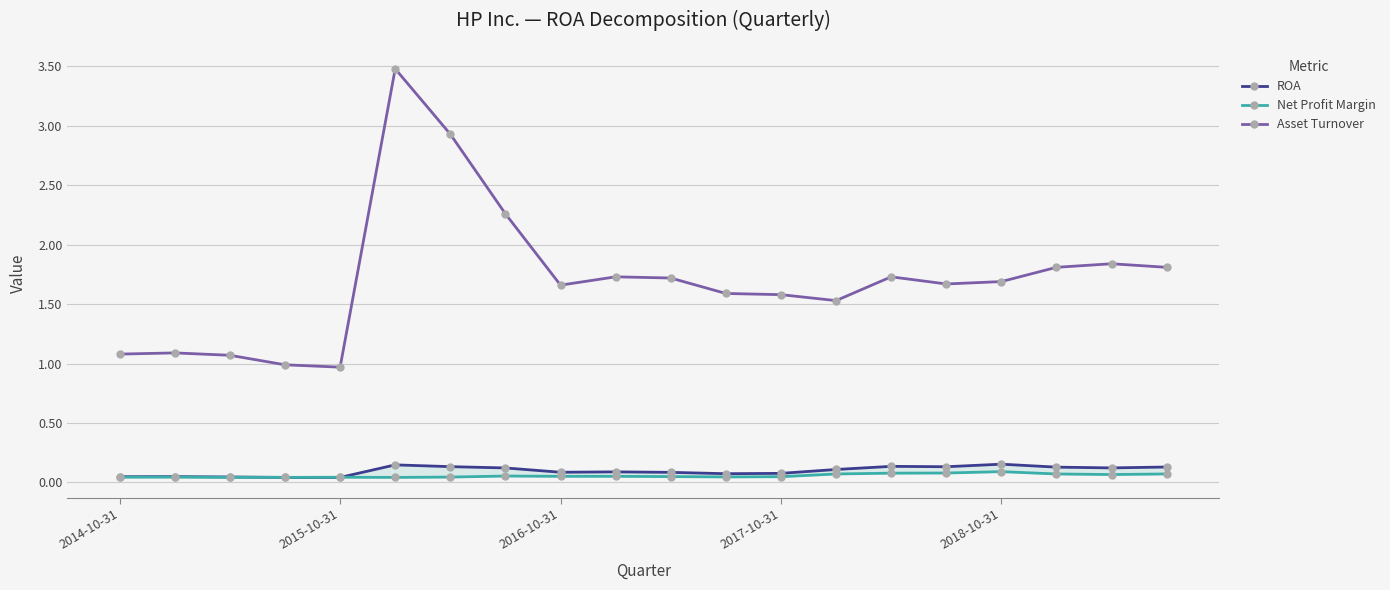

The value of Asset Turnover at 2014-10-31 is 1.1. True or false?

True